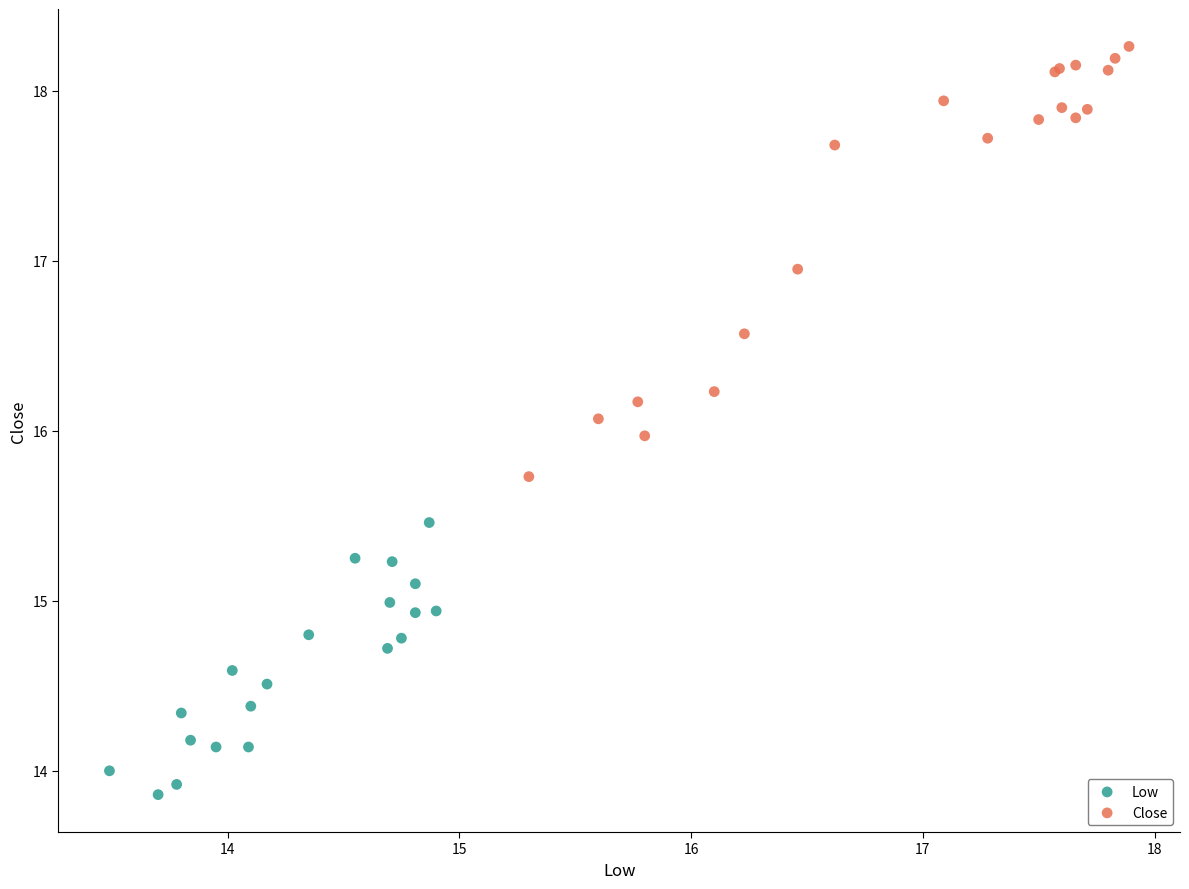

Which series reaches the minimum Y coordinate?

Low